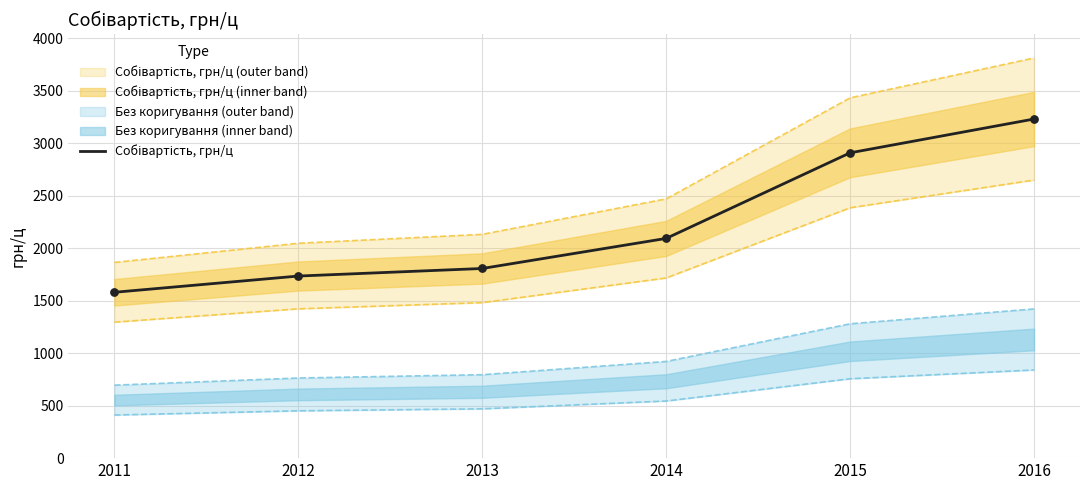

What is the ratio of the value at 2012 to the value at 2016?

0.5